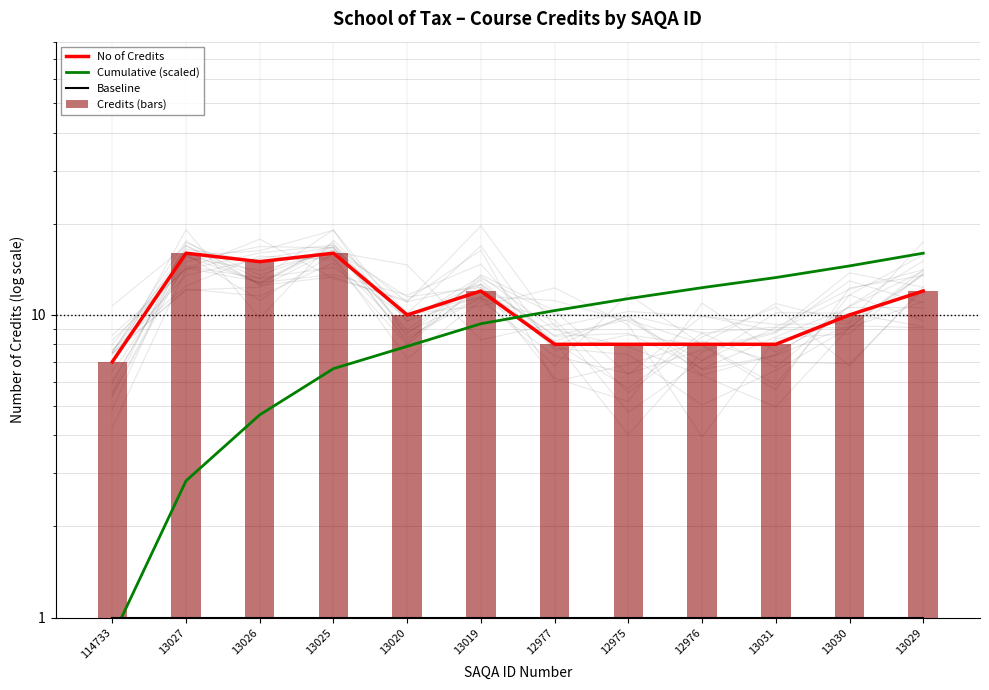

What position from the left is 12977?

7